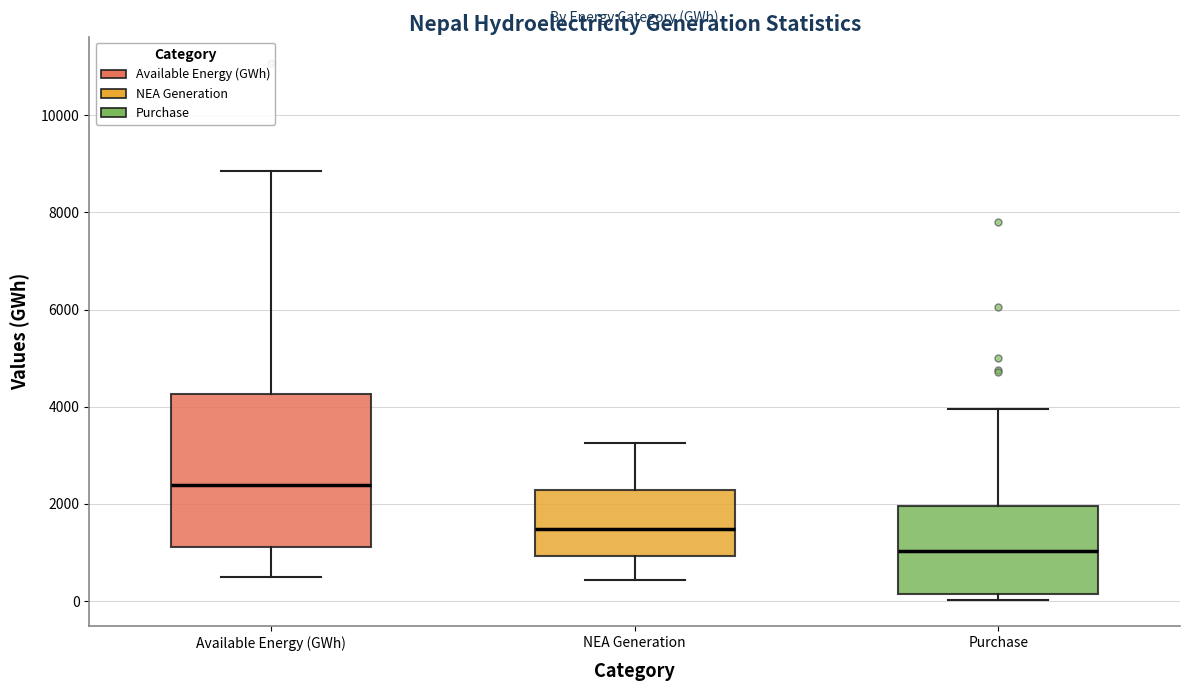

Which box's median line is the highest?

Available Energy (GWh)